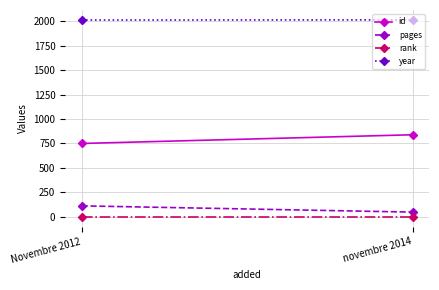

What is the sum of all id values?

1589